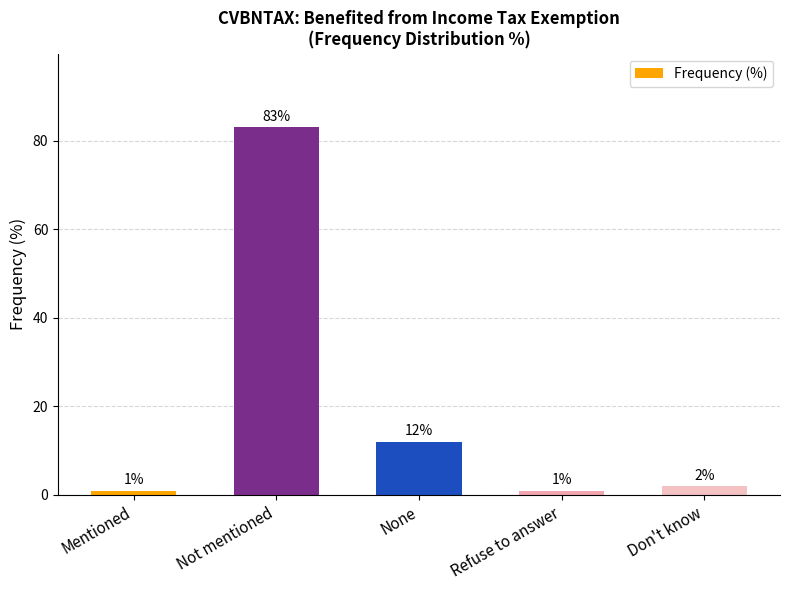

Is it true that the value at Mentioned is 1?

True